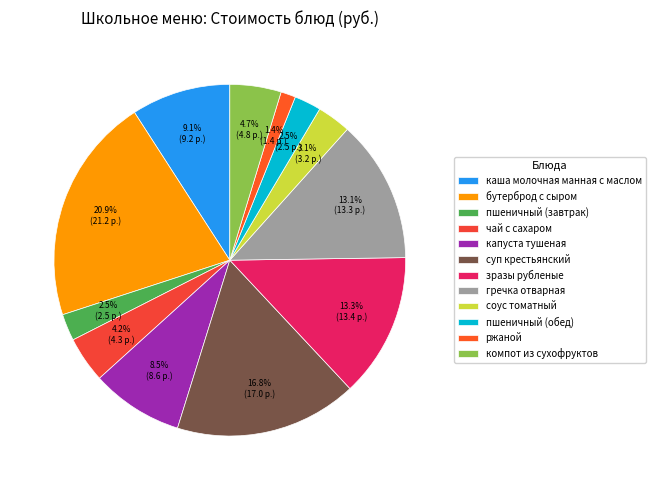

How many segments does this pie chart have?

12